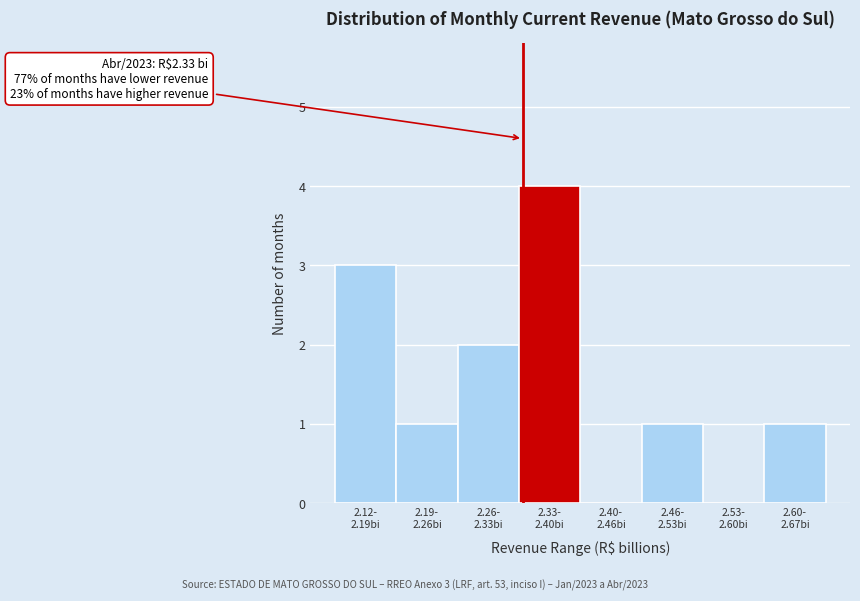

What is the greatest value displayed?

4